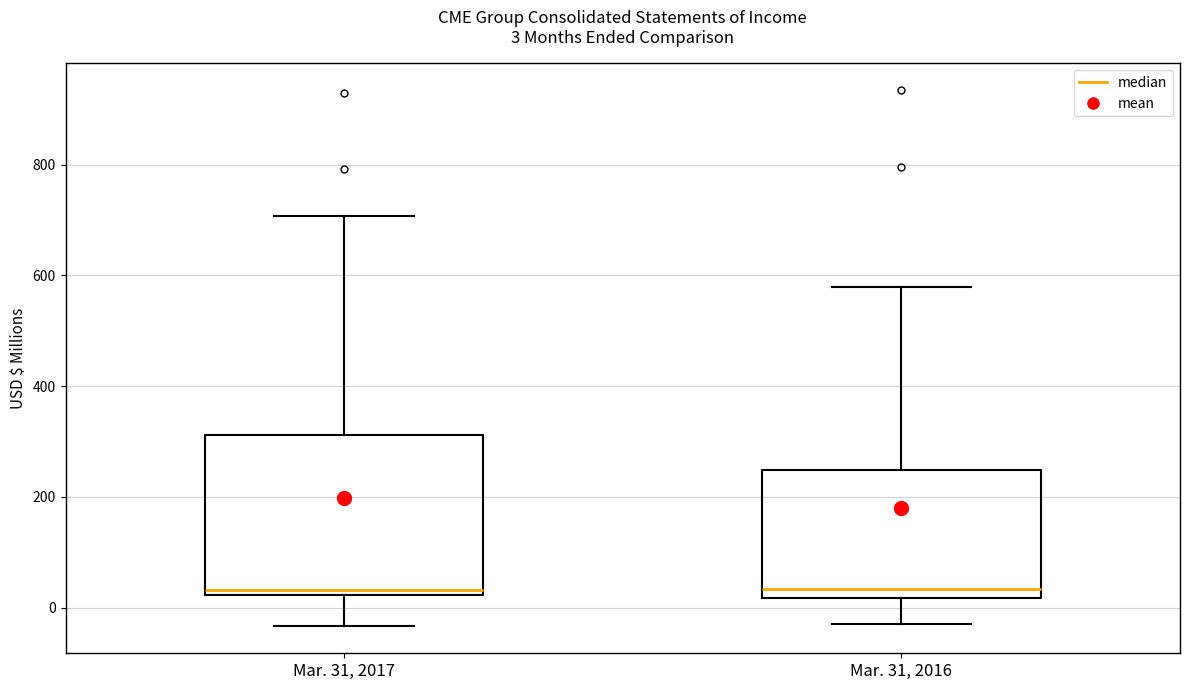

Which box is the tallest, from its lower edge to its upper edge?

Mar. 31, 2017